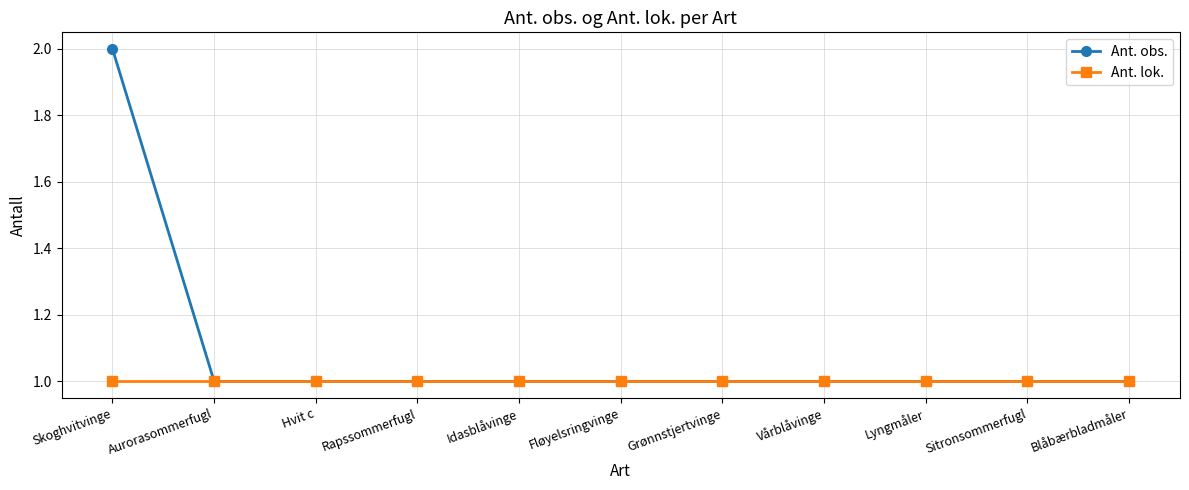

Reading right to left, extract all data points from this chart.

Ant. obs.: Blåbærbladmåler=1	Sitronsommerfugl=1	Lyngmåler=1	Vårblåvinge=1	Grønnstjertvinge=1	Fløyelsringvinge=1	Idasblåvinge=1	Rapssommerfugl=1	Hvit c=1	Aurorasommerfugl=1	Skoghvitvinge=2
Ant. lok.: Blåbærbladmåler=1	Sitronsommerfugl=1	Lyngmåler=1	Vårblåvinge=1	Grønnstjertvinge=1	Fløyelsringvinge=1	Idasblåvinge=1	Rapssommerfugl=1	Hvit c=1	Aurorasommerfugl=1	Skoghvitvinge=1